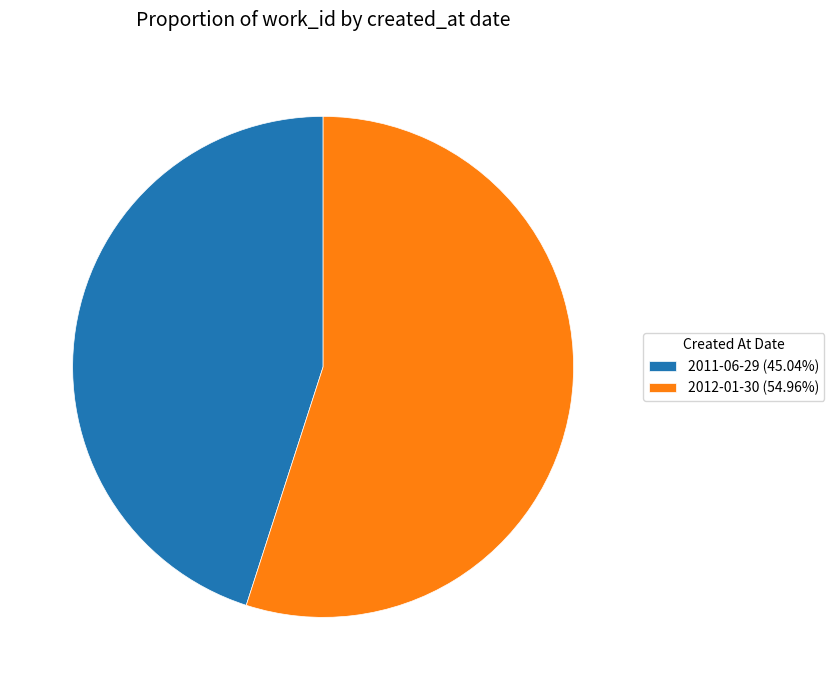

Between 2011-06-29 and 2012-01-30, which is larger?

2012-01-30